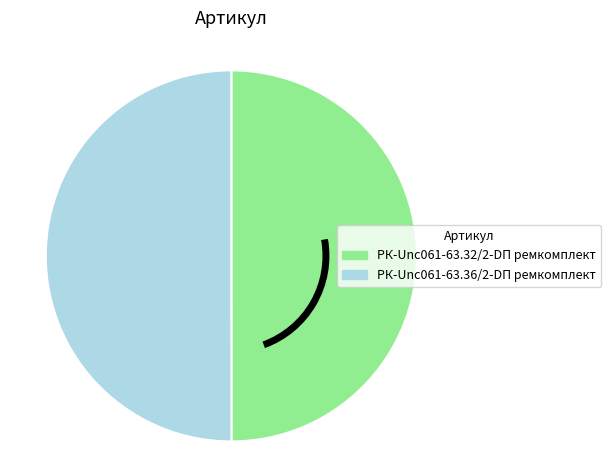

The РК-Unc061-63.32/2-DП ремкомплект slice represents 63% of the pie. True or false?

False